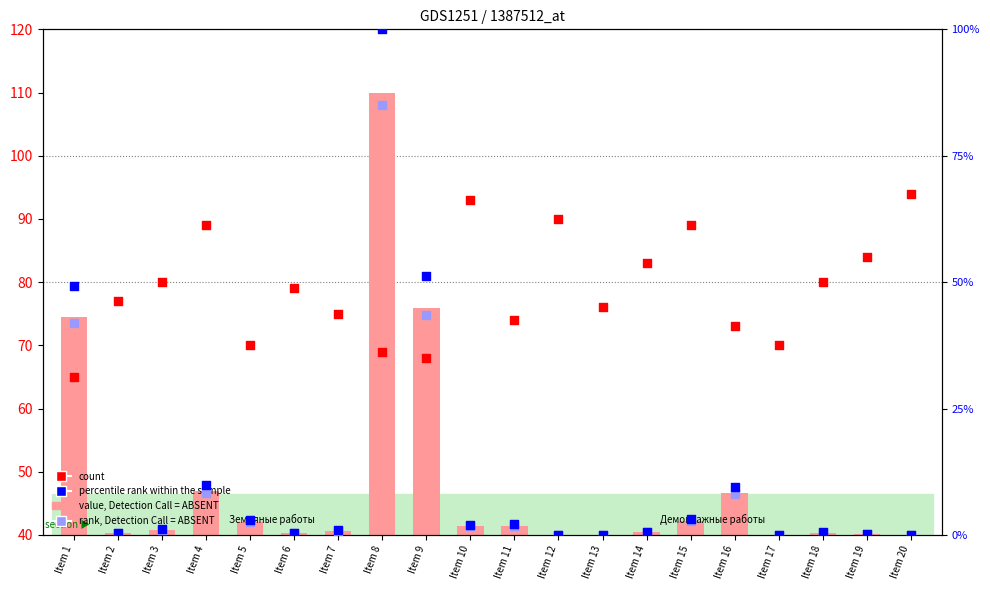

Which series reaches the minimum Y coordinate?

rank, Detection Call = ABSENT